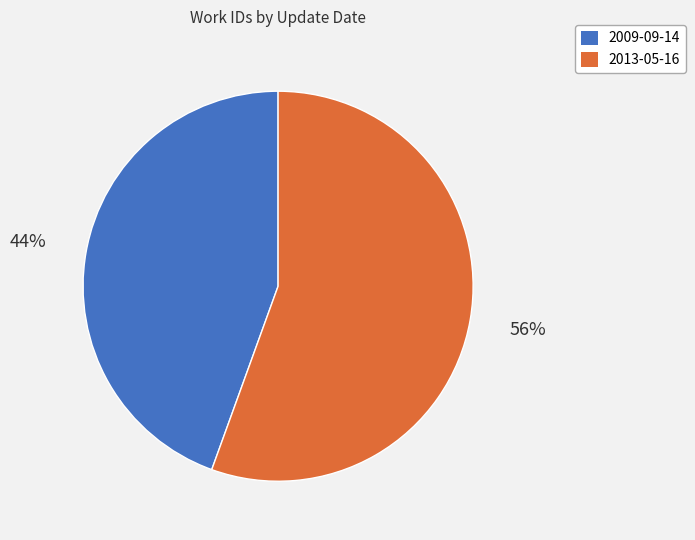

What percentage is the 2013-05-16 slice, to the nearest percent?

56%